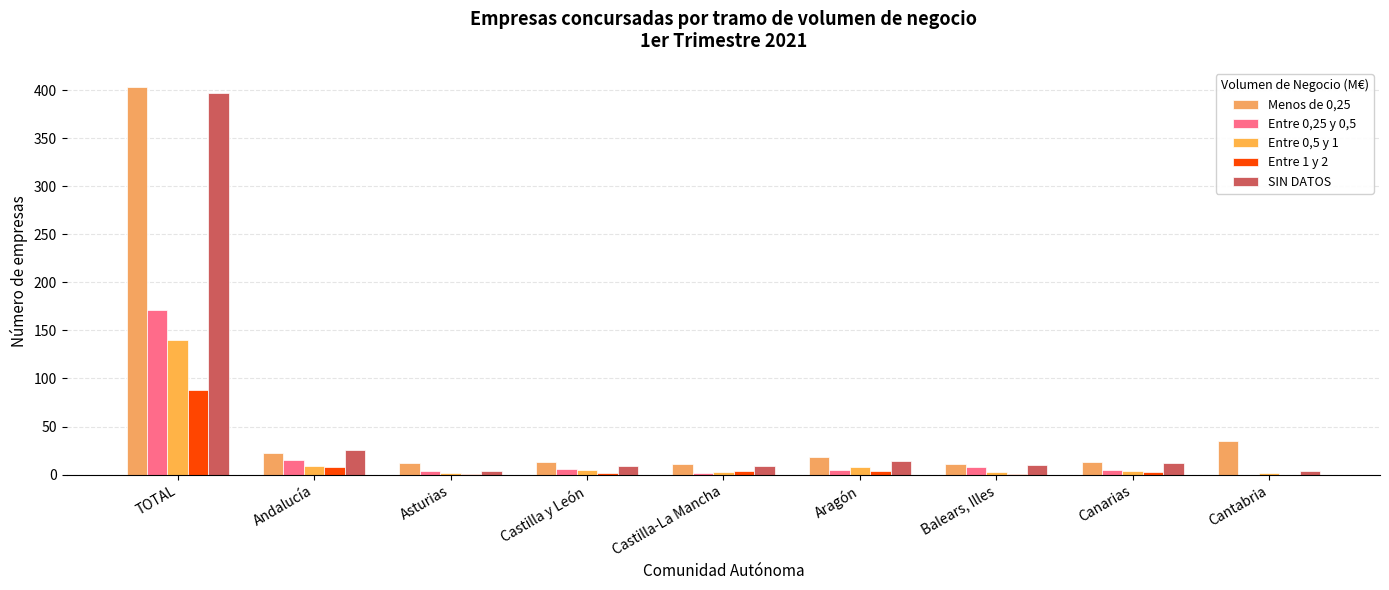

What is the total value across all series at Aragón?

49